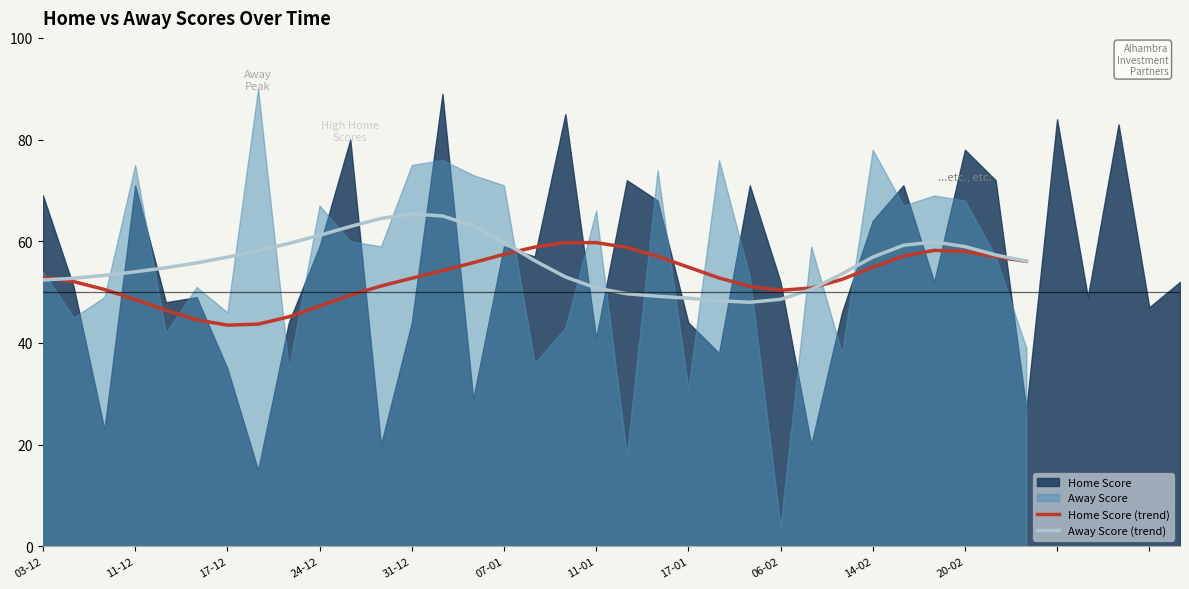

What is the maximum value for Home Score (trend)?

59.7